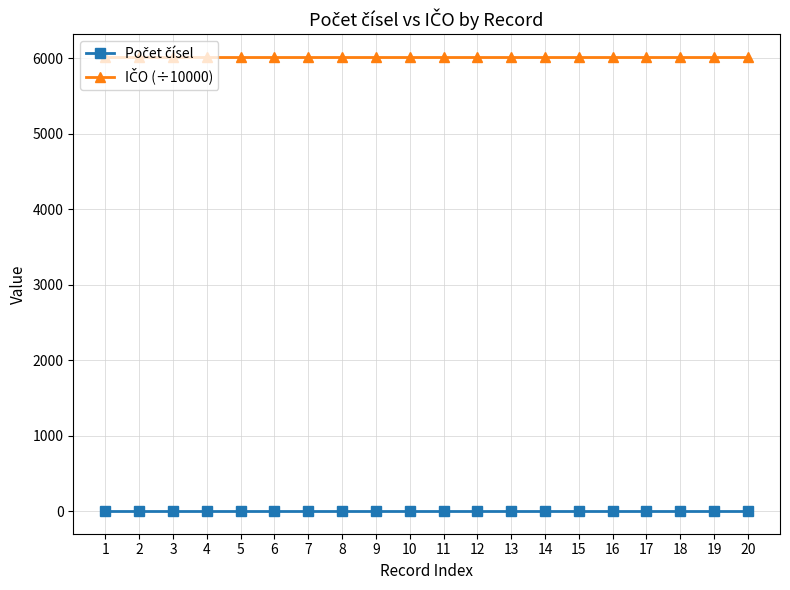

What is the greatest value displayed?

6019.3